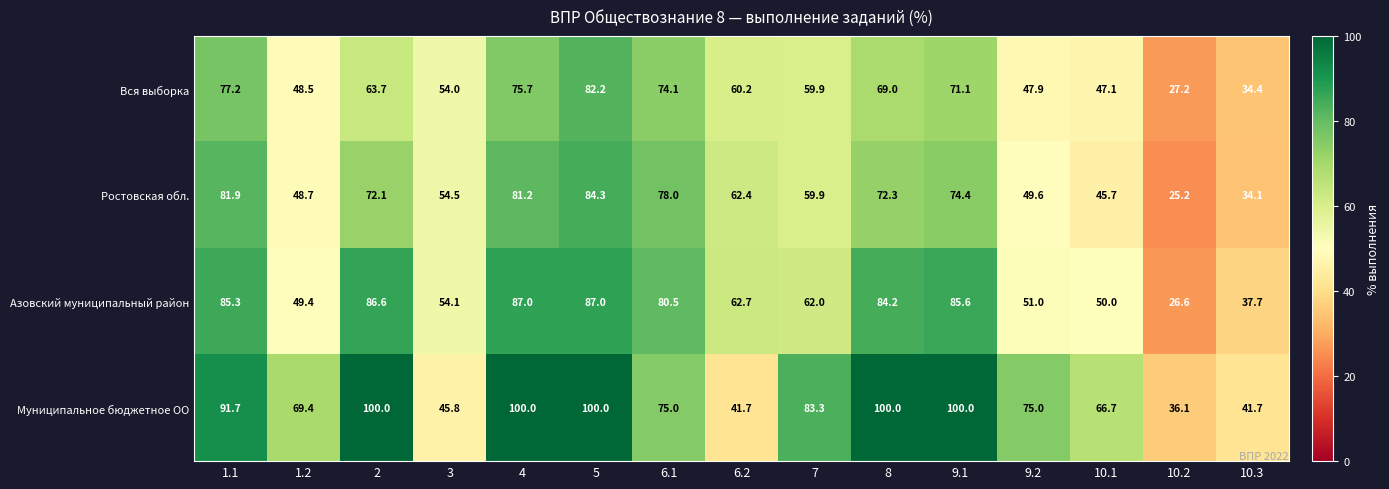

Which series has the largest range (max minus min)?

Муниципальное бюджетное ОО